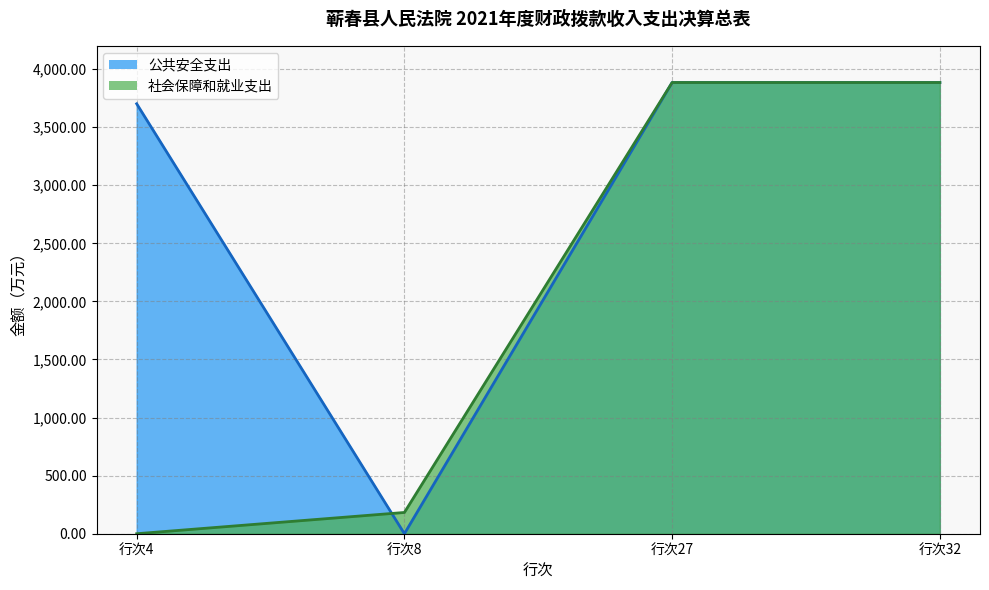

Does the chart display data point markers on the line(s)?

No